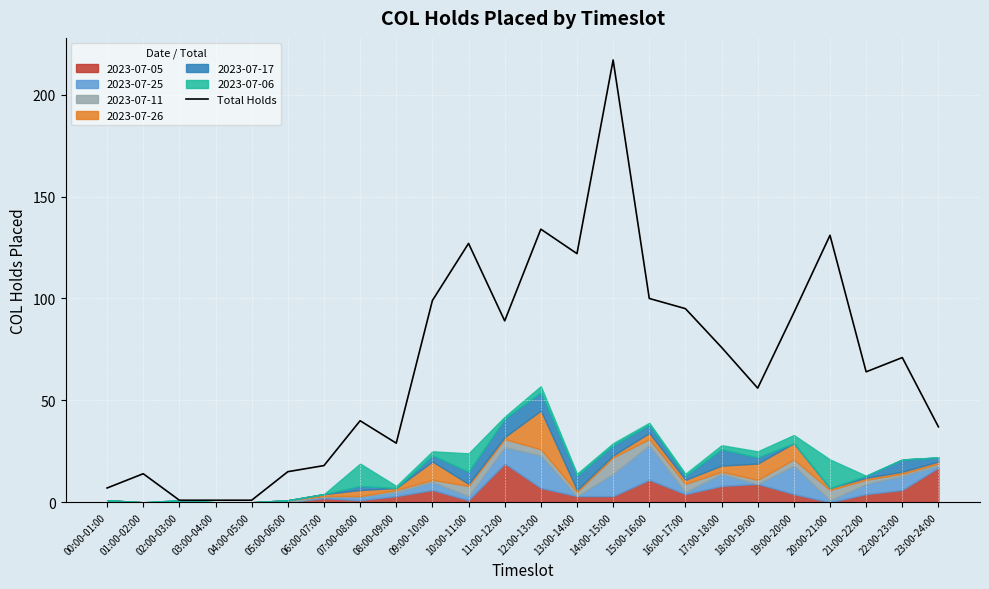

What is the label of the 3rd point from the right?

21:00-22:00